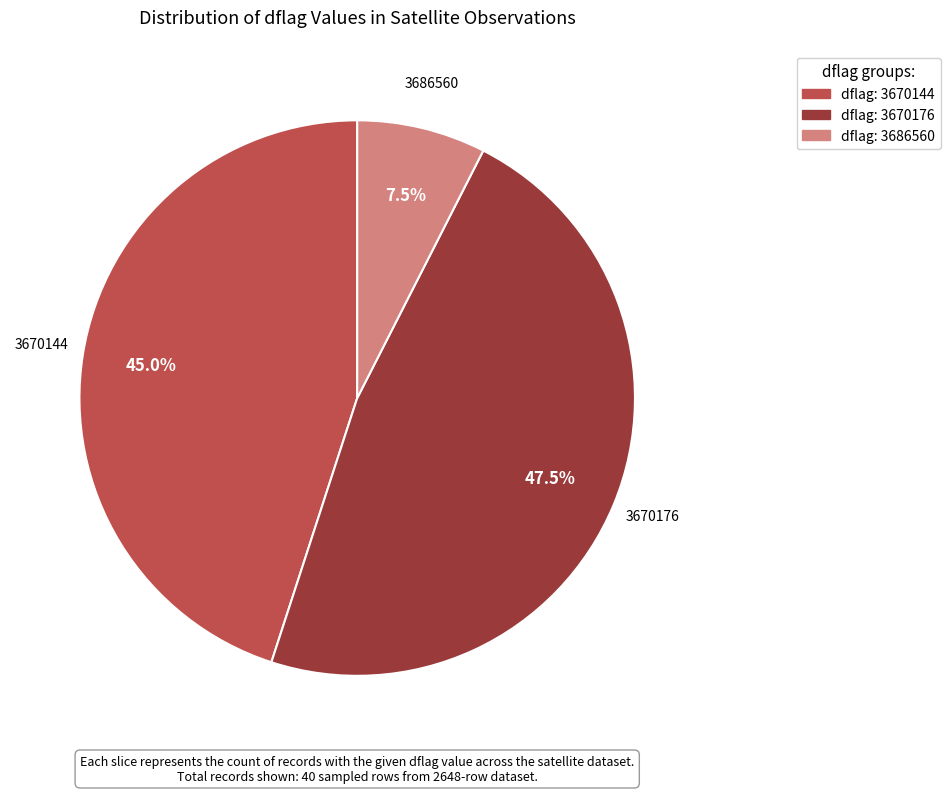

Is there any slice that represents more than half of the pie?

No